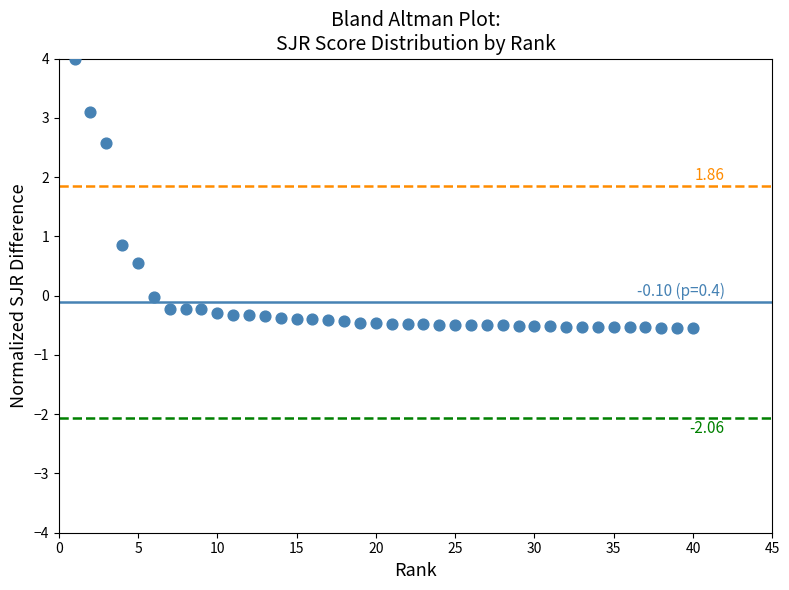

What is the range of Y values (max minus min)?

4.5